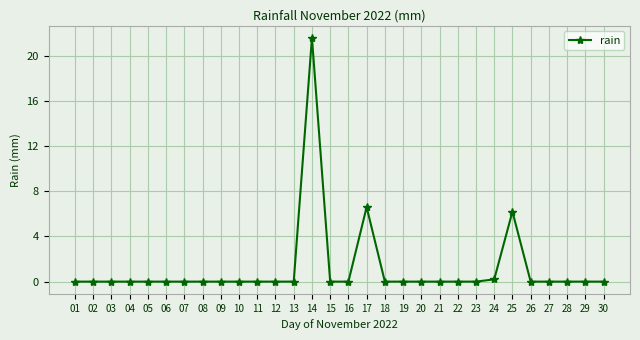

What is the maximum value shown in the chart?

21.6